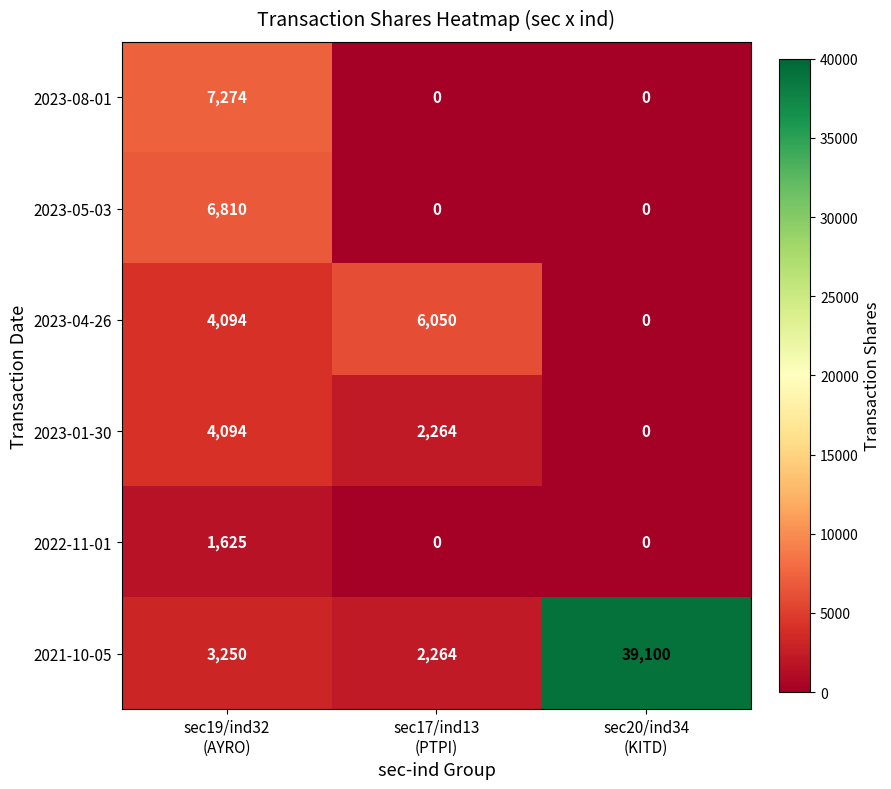

Rank the series by their maximum value, from highest to lowest.

2021-10-05, 2023-08-01, 2023-05-03, 2023-04-26, 2023-01-30, 2022-11-01